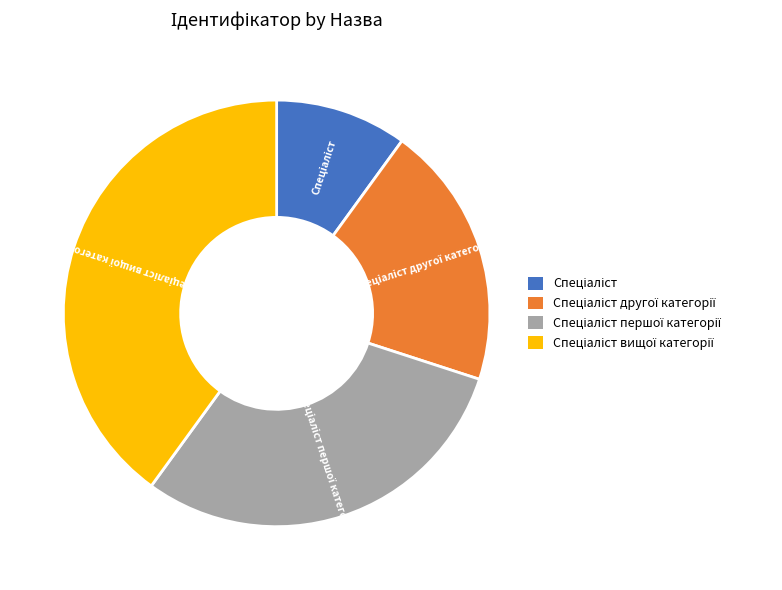

Does any single category account for the majority?

No